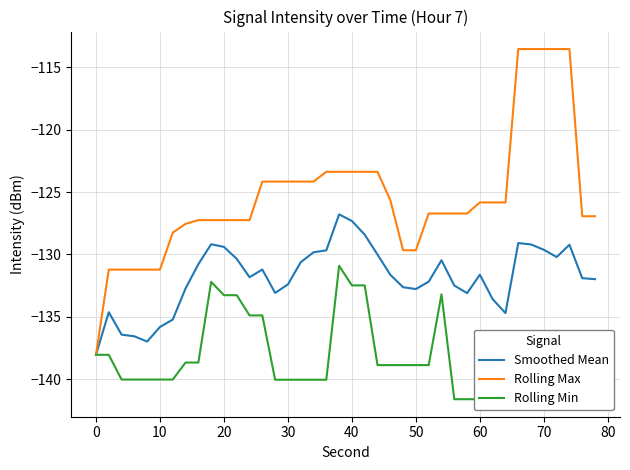

True or false: Rolling Min and Smoothed Mean cross at least once.

False